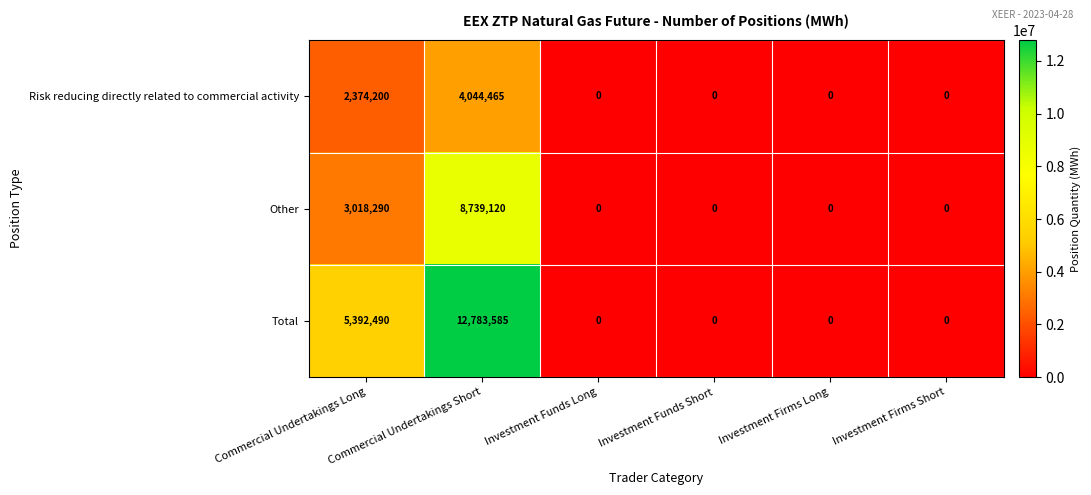

Which series changed the most between Commercial Undertakings Long and Commercial Undertakings Short?

Total